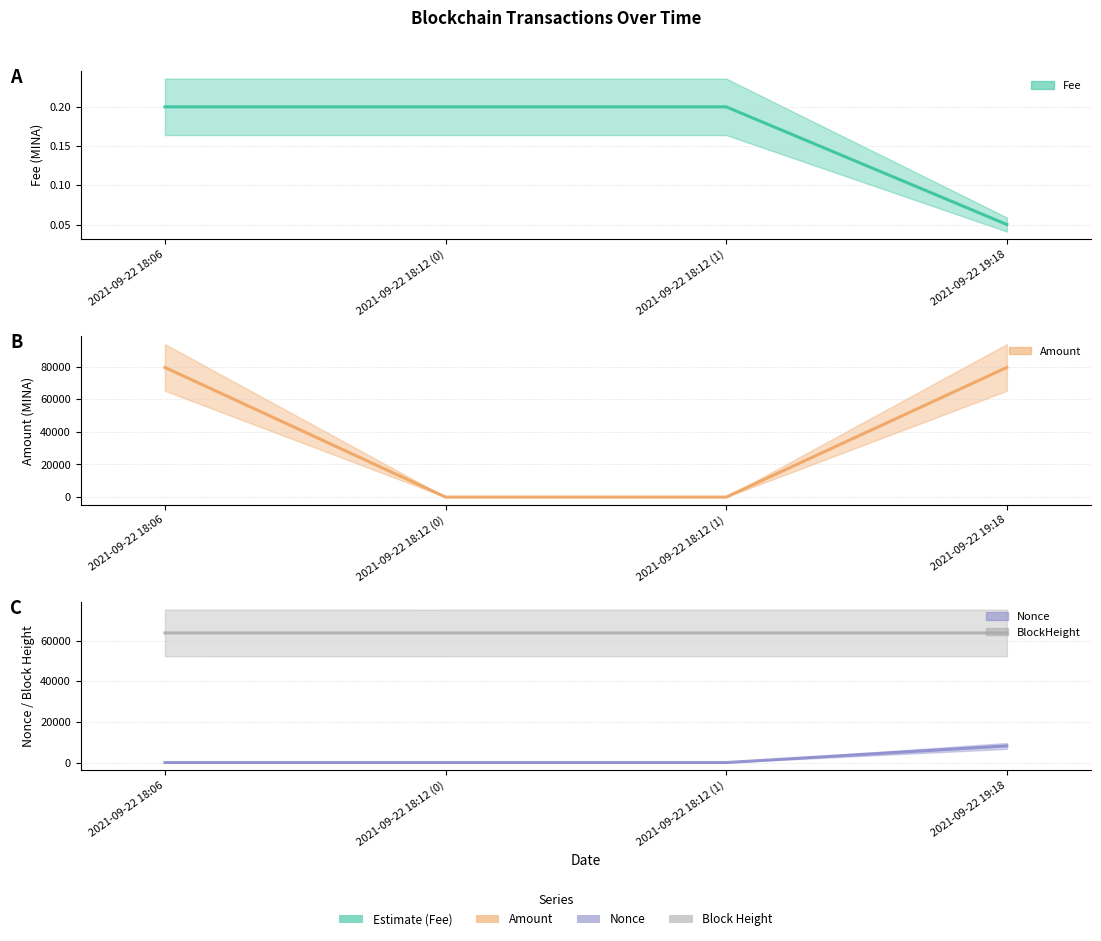

What is the average value of the BlockHeight series?

63859.5